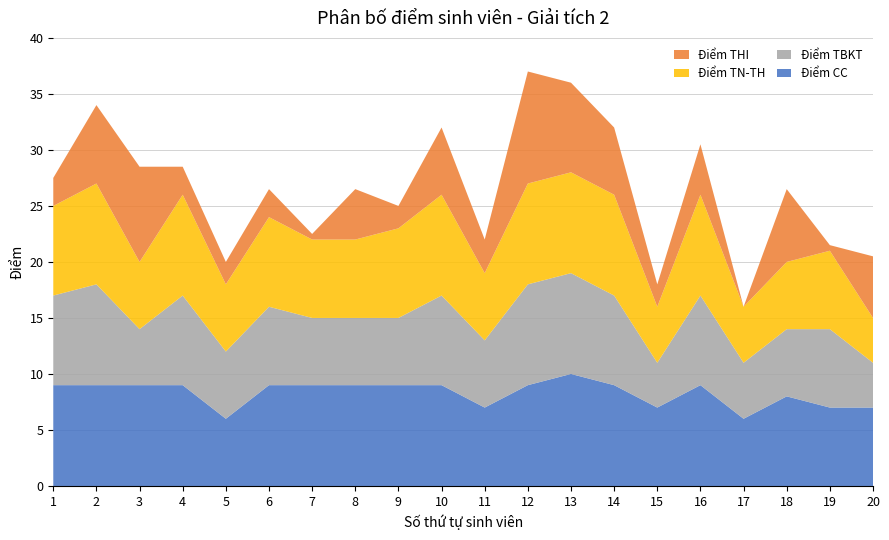

Reading right to left, transcribe all the data shown in this chart.

Điểm CC: 7.0	7.0	8.0	6.0	9.0	7.0	9.0	10.0	9.0	7.0	9.0	9.0	9.0	9.0	9.0	6.0	9.0	9.0	9.0	9.0
Điểm TBKT: 4.0	7.0	6.0	5.0	8.0	4.0	8.0	9.0	9.0	6.0	8.0	6.0	6.0	6.0	7.0	6.0	8.0	5.0	9.0	8.0
Điểm TN-TH: 4.0	7.0	6.0	5.0	9.0	5.0	9.0	9.0	9.0	6.0	9.0	8.0	7.0	7.0	8.0	6.0	9.0	6.0	9.0	8.0
Điểm THI: 5.5	0.5	6.5	0.0	4.5	2.0	6.0	8.0	10.0	3.0	6.0	2.0	4.5	0.5	2.5	2.0	2.5	8.5	7.0	2.5